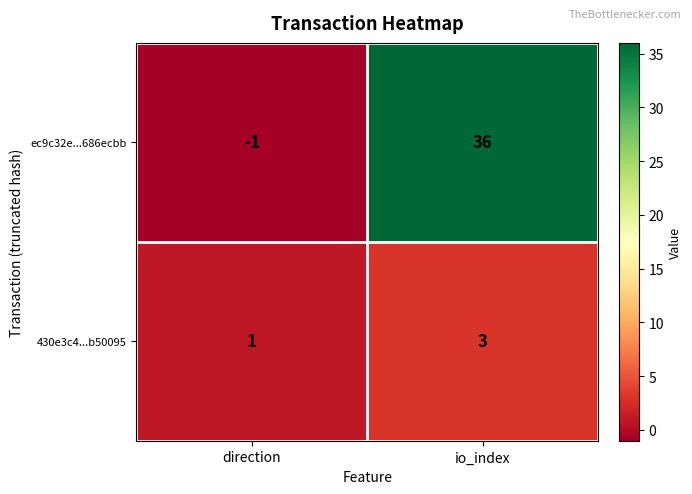

Between direction and io_index, which series saw the biggest shift?

ec9c32e...686ecbb